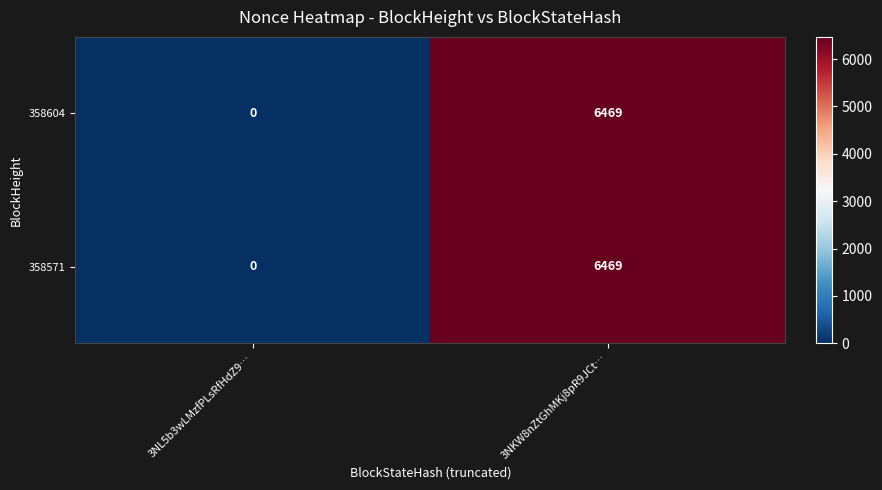

True or false: 358571 has a value of 0 at 3NL5b3wLMzfPLsRfHdZ9….

True